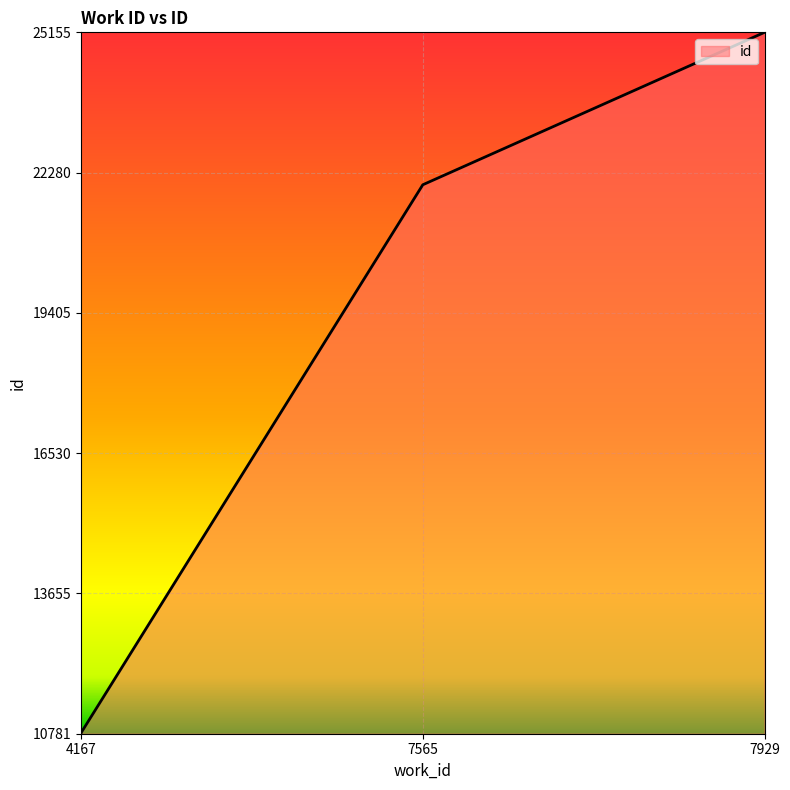

At which label is the value closest to 0?

4167